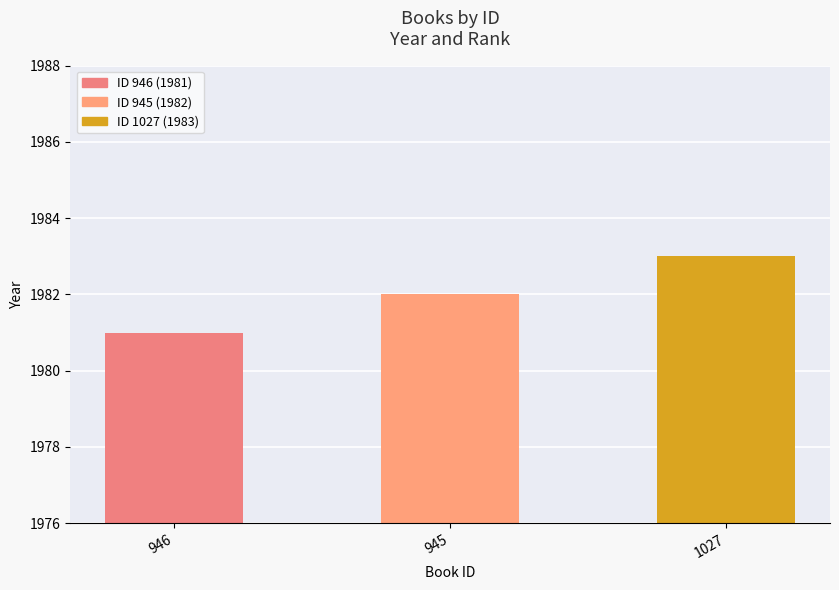

Reading right to left, what are all the values shown in this chart?

1027=1983	945=1982	946=1981